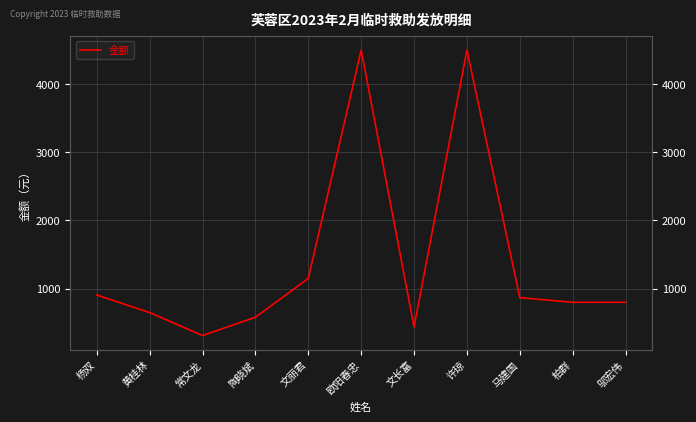

Count the number of values greater than 800.

5